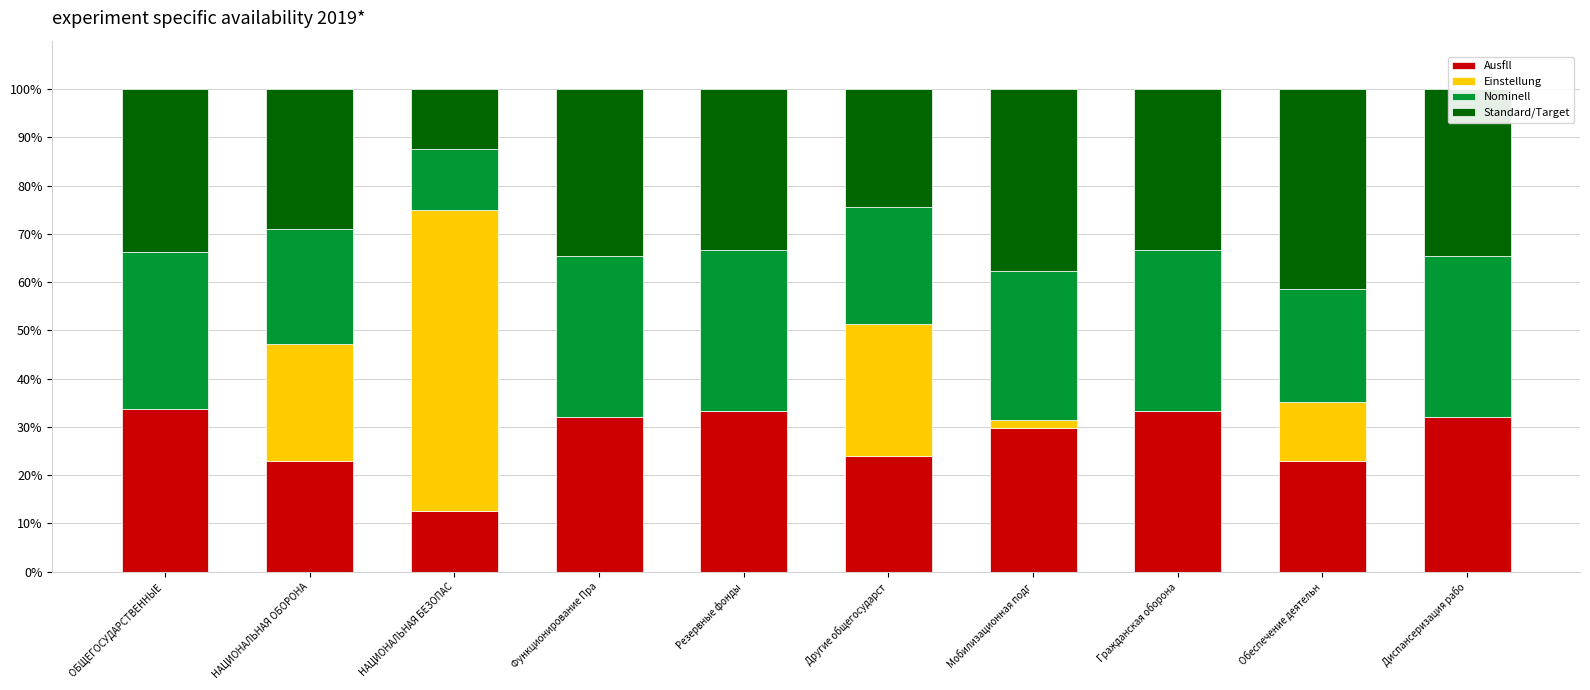

True or false: Ausfll has a value of 23.9 at Другие общегосударст.

True